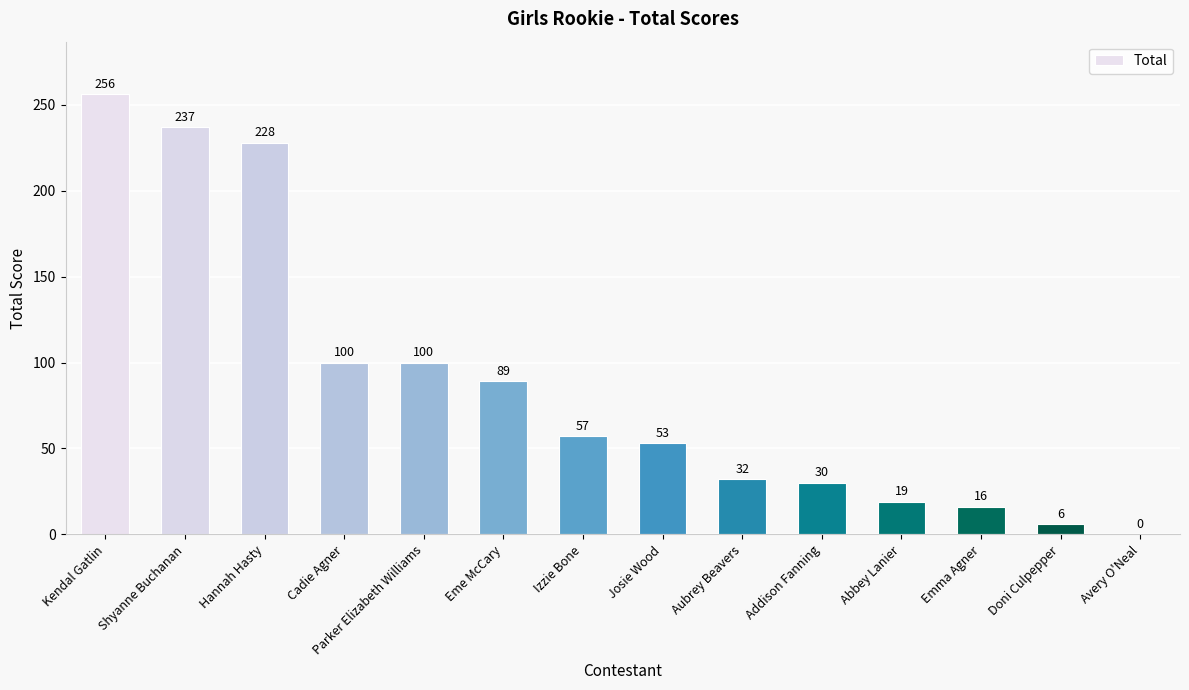

Is it true that the value at Cadie Agner is 179?

False